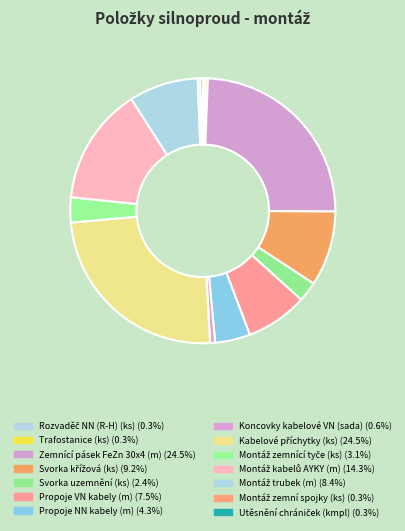

How many slices are in this pie chart?

14